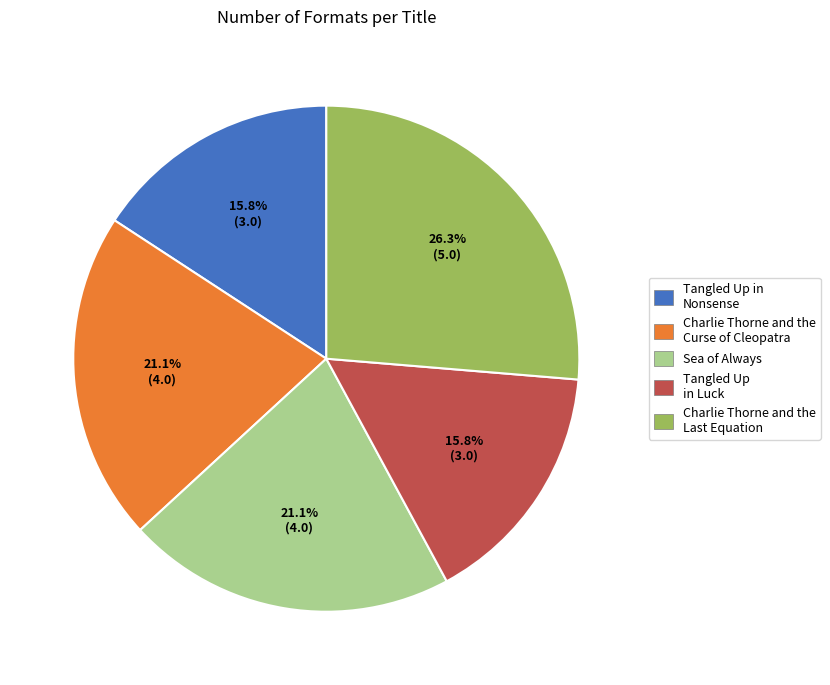

To the nearest percent, what percentage of the pie is Tangled Up in Nonsense?

16%